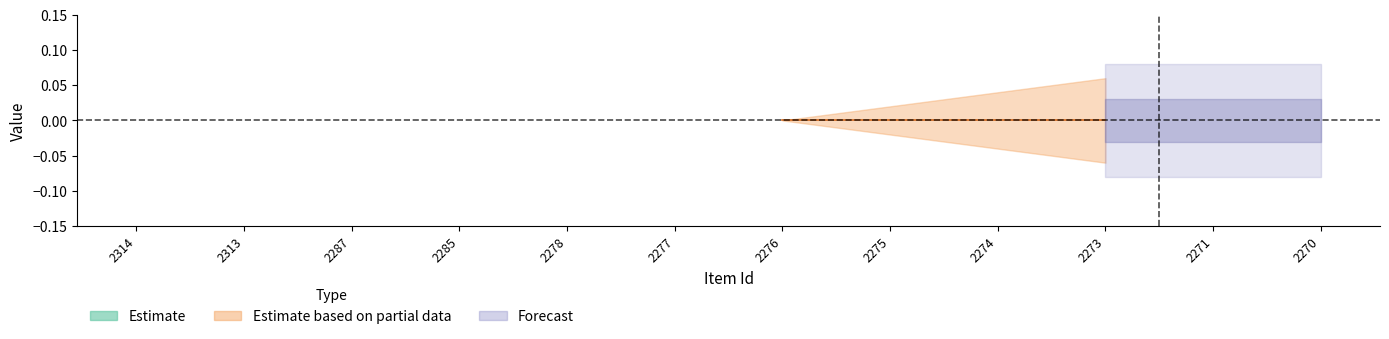

What is the total value across all series at 2277?

1